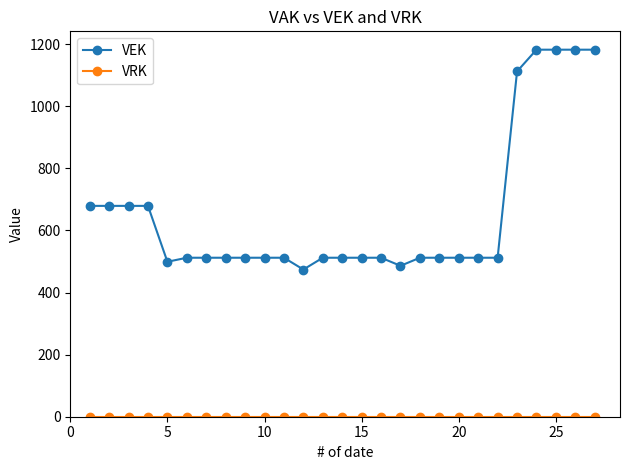

What is the maximum value shown in the chart?

1182